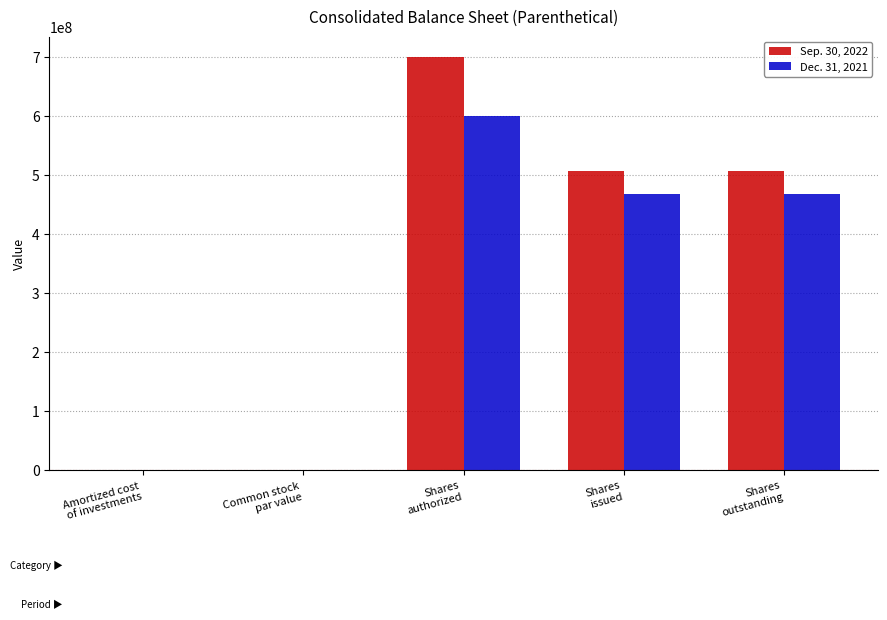

What is the highest value of the Sep. 30, 2022 series?

700000000.0